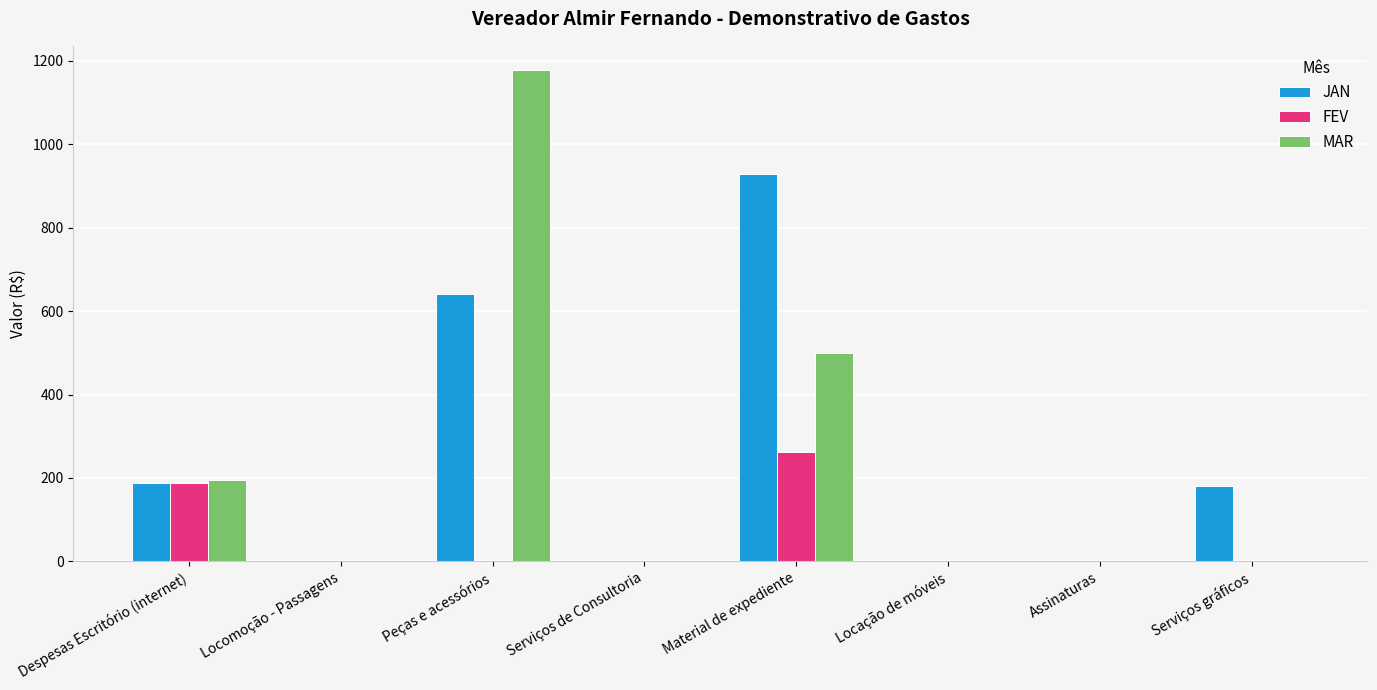

How many data points in MAR are above 0?

3